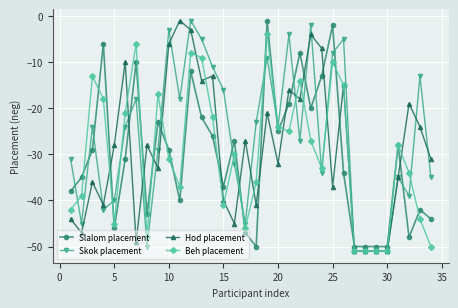

What is the minimum value for Hod placement?

-51